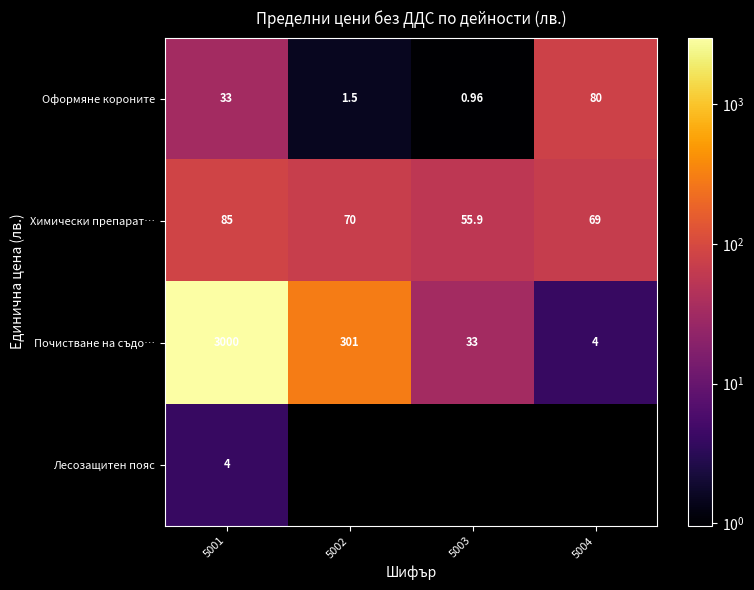

True or false: Оформяне короните has a value of 0.6 at 5002.

False